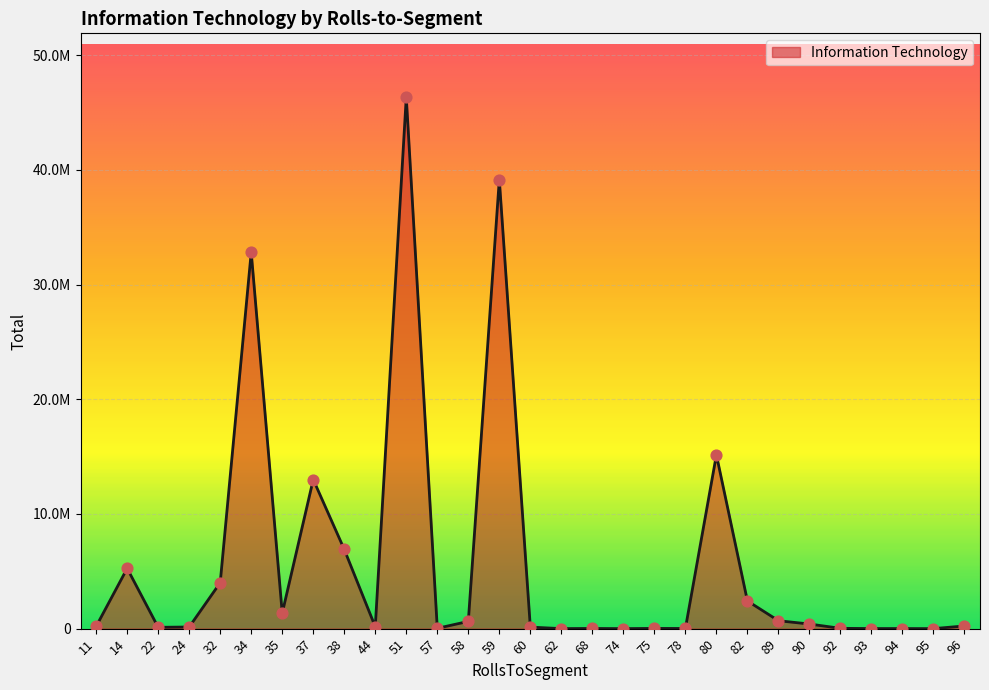

What is the change in value from 11 to 62?

-196383.6